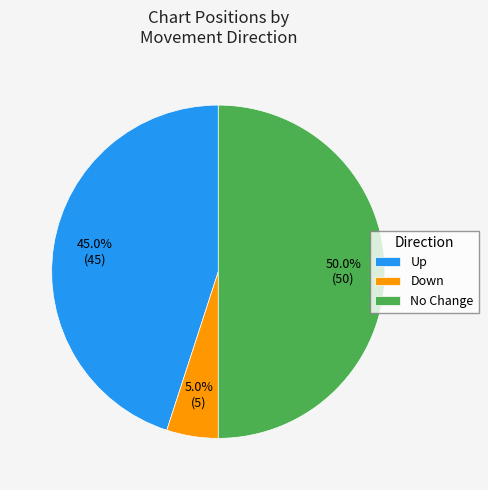

Does Up account for over 50% of the chart?

No